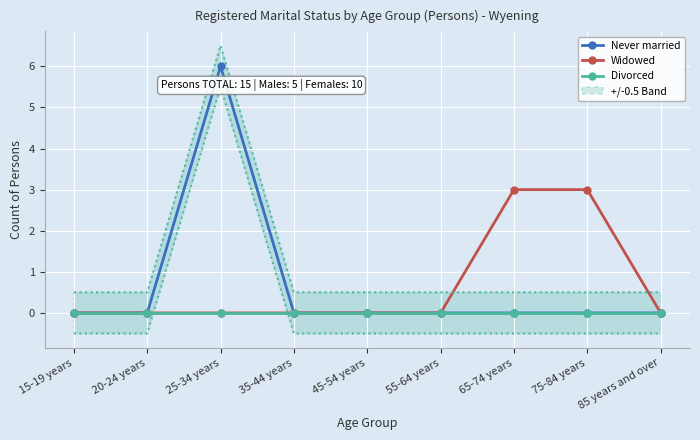

What is the sum of the Widowed values at 75-84 years and 25-34 years?

3